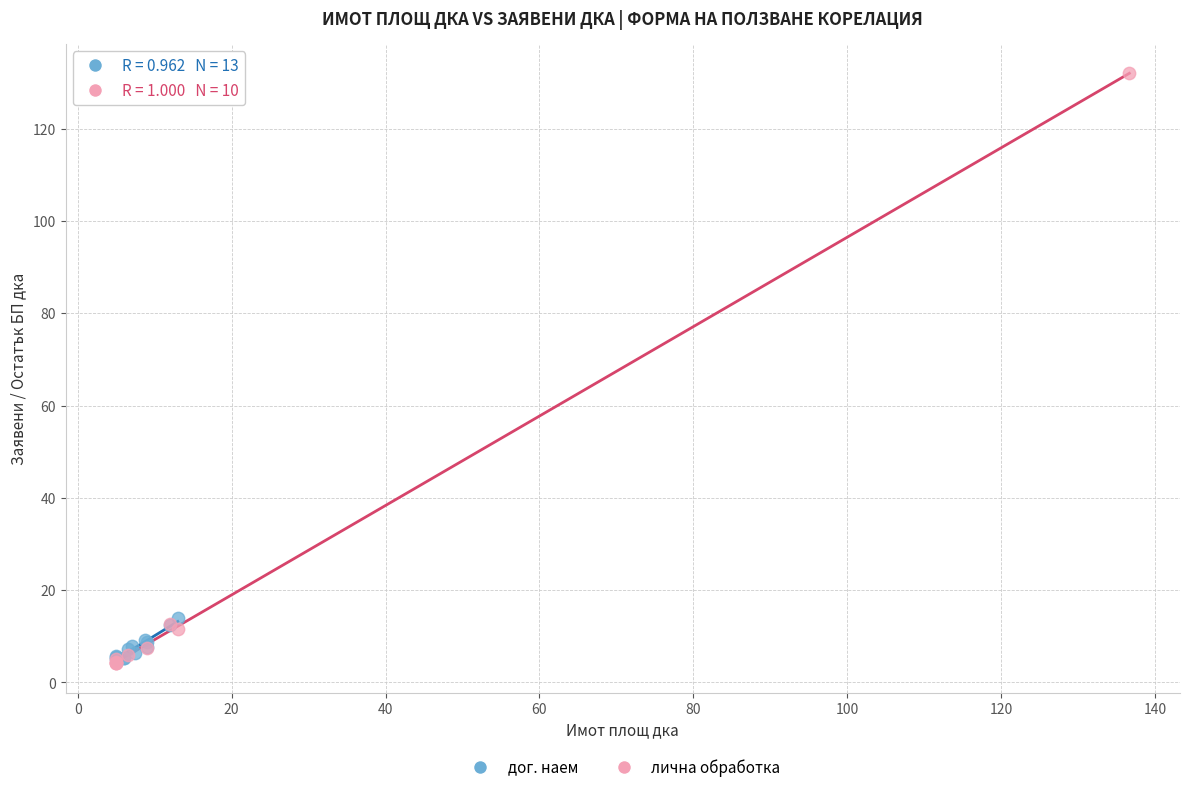

Which series reaches the maximum Y coordinate?

лична обработка